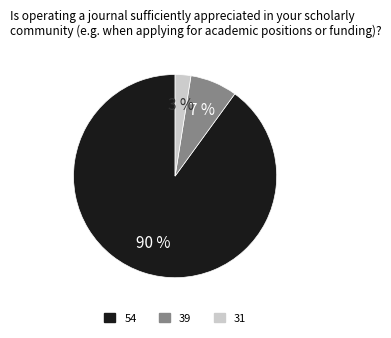

Does any single category account for the majority?

Yes